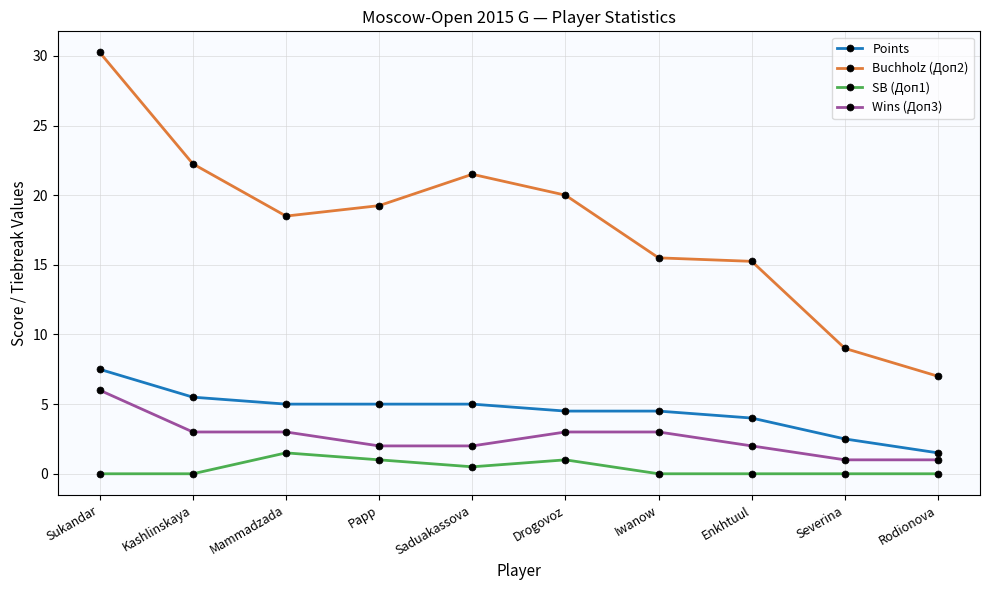

At which category is the sum across all series the highest?

Sukandar